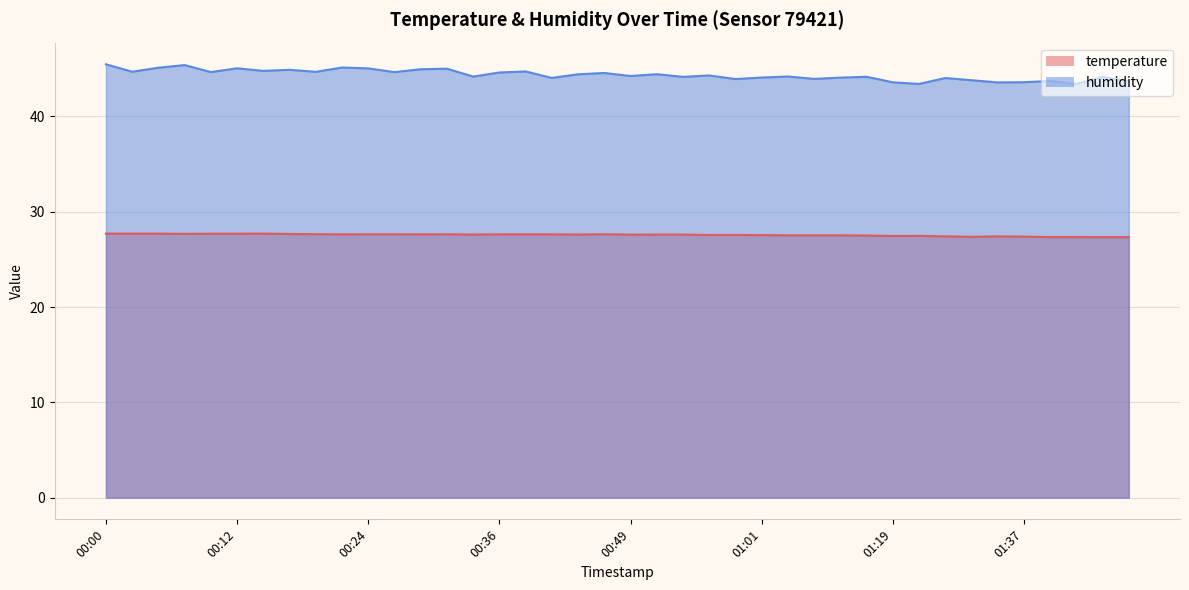

The humidity series shows 57.7 at 00:44. True or false?

False